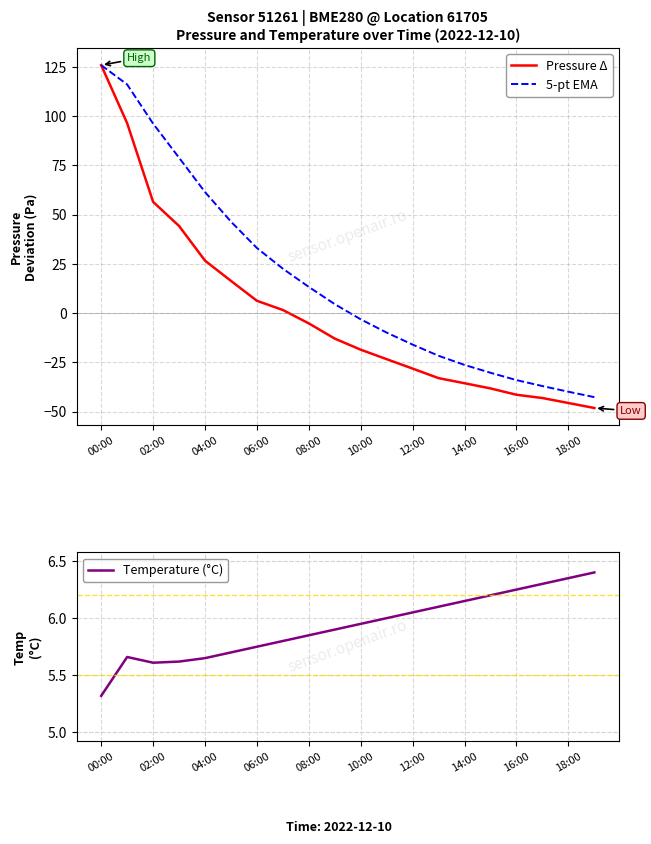

The 5-pt EMA series shows 169.2 at 02:00. True or false?

False